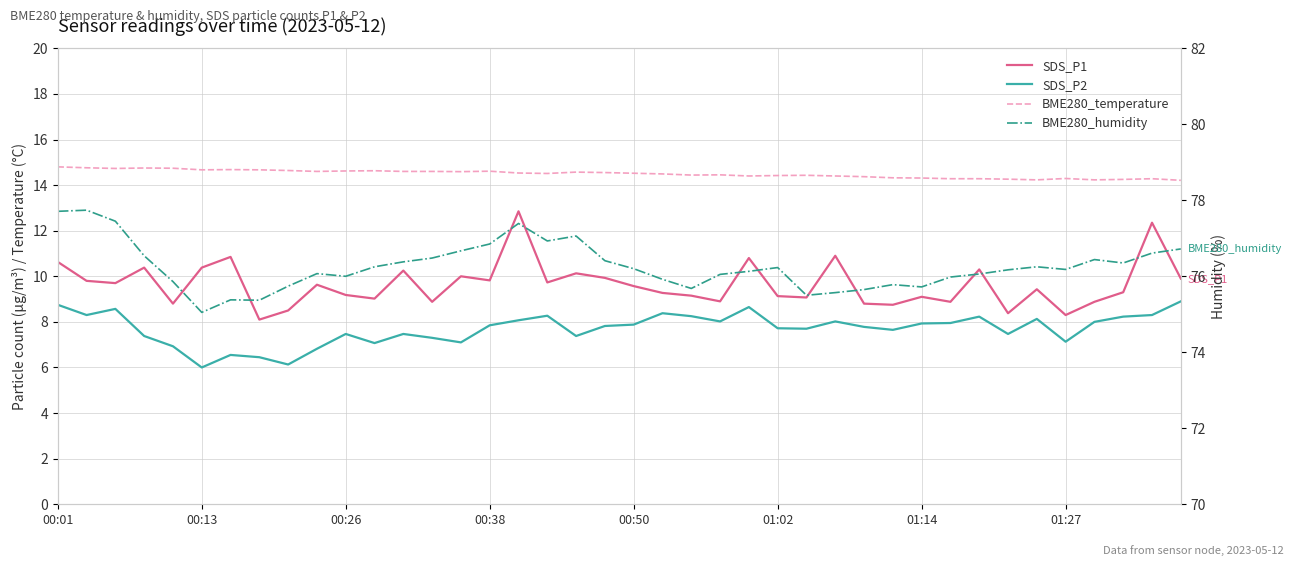

Reading left to right, transcribe all the data shown in this chart.

SDS_P1: 10.6	9.8	9.7	10.4	8.8	10.4	10.8	8.1	8.5	9.6	9.2	9.0	10.2	8.9	10.0	9.8	12.8	9.7	10.1	9.9	9.6	9.3	9.2	8.9	10.8	9.1	9.1	10.9	8.8	8.8	9.1	8.9	10.3	8.4	9.4	8.3	8.9	9.3	12.3	9.9
SDS_P2: 8.8	8.3	8.6	7.4	6.9	6.0	6.5	6.5	6.1	6.8	7.5	7.1	7.5	7.3	7.1	7.8	8.1	8.3	7.4	7.8	7.9	8.4	8.2	8.0	8.7	7.7	7.7	8.0	7.8	7.7	7.9	8.0	8.2	7.5	8.1	7.1	8.0	8.2	8.3	8.9
BME280_temperature: 14.8	14.8	14.7	14.8	14.7	14.7	14.7	14.7	14.6	14.6	14.6	14.6	14.6	14.6	14.6	14.6	14.5	14.5	14.6	14.6	14.5	14.5	14.4	14.4	14.4	14.4	14.4	14.4	14.4	14.3	14.3	14.3	14.3	14.3	14.2	14.3	14.2	14.2	14.3	14.2
BME280_humidity: 77.7	77.7	77.5	76.5	75.9	75.0	75.4	75.4	75.7	76.1	76.0	76.2	76.4	76.5	76.7	76.8	77.4	76.9	77.1	76.4	76.2	75.9	75.7	76.0	76.1	76.2	75.5	75.6	75.7	75.8	75.7	76.0	76.1	76.2	76.2	76.2	76.4	76.3	76.6	76.7